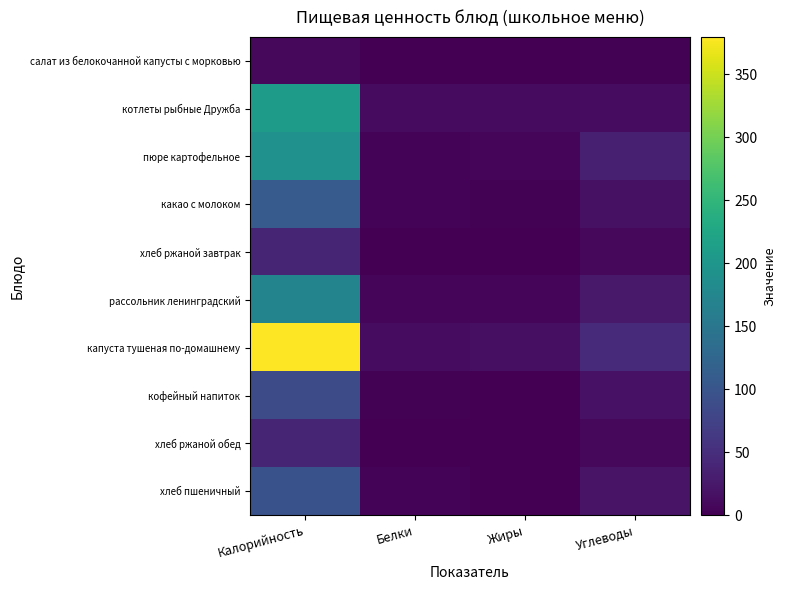

Which series has the widest spread of values?

капуста тушеная по-домашнему